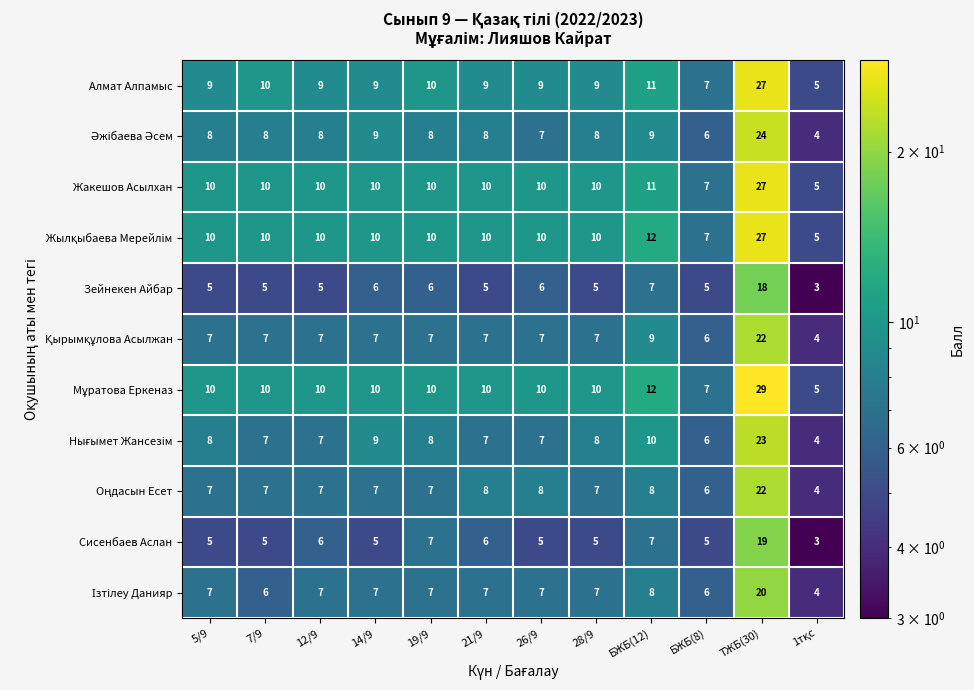

At which category is the sum across all series the highest?

ТЖБ(30)